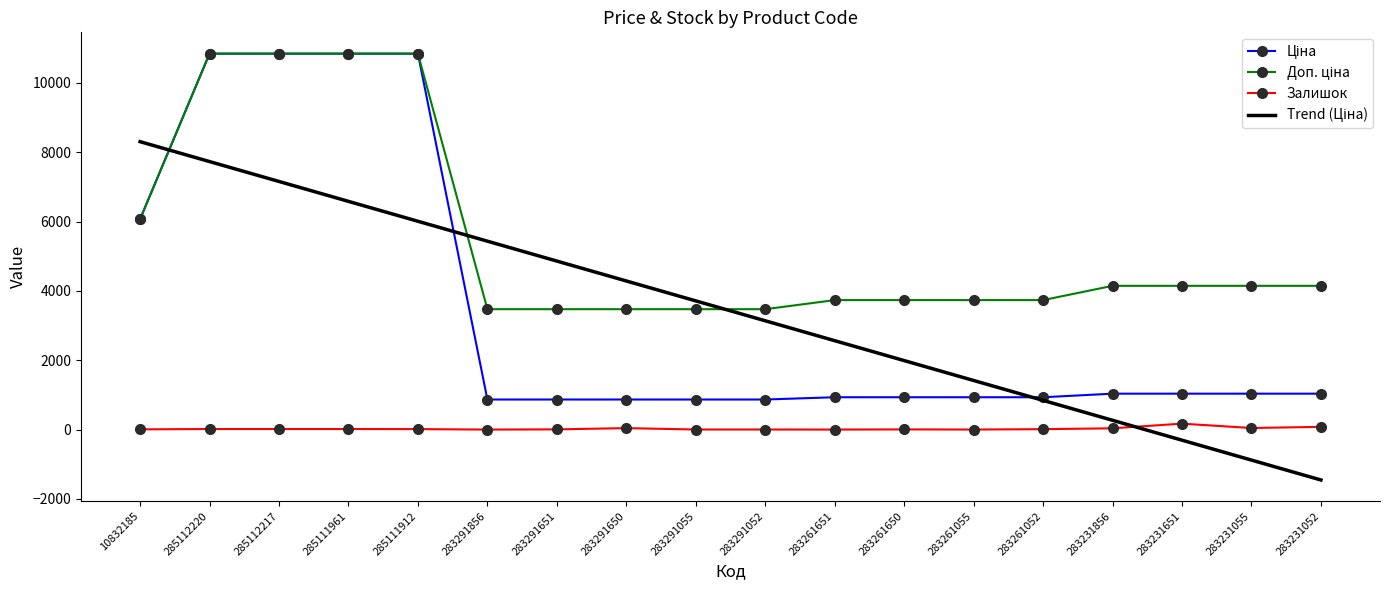

At which category does the chart reach its minimum across all series?

283231052